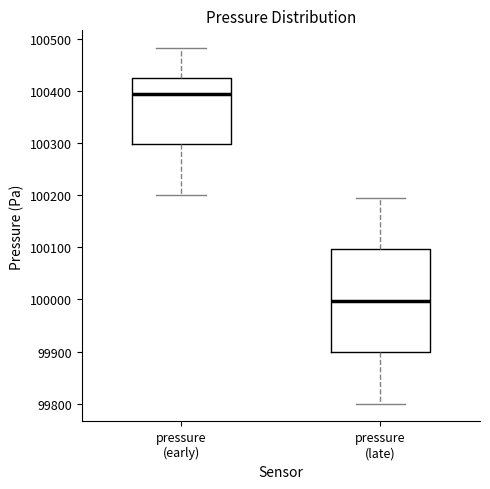

Reading left to right, read every box against the y-axis: the position of its median line, the range the box covers, and the ends of its whiskers. The values are not printed on the chart, so give them approximately, as read against the axis.

pressure (early): median 100400, box 100300 to 100430, whiskers 100200 to 100480
pressure (late): median 100000, box 99900 to 100100, whiskers 99800 to 100200